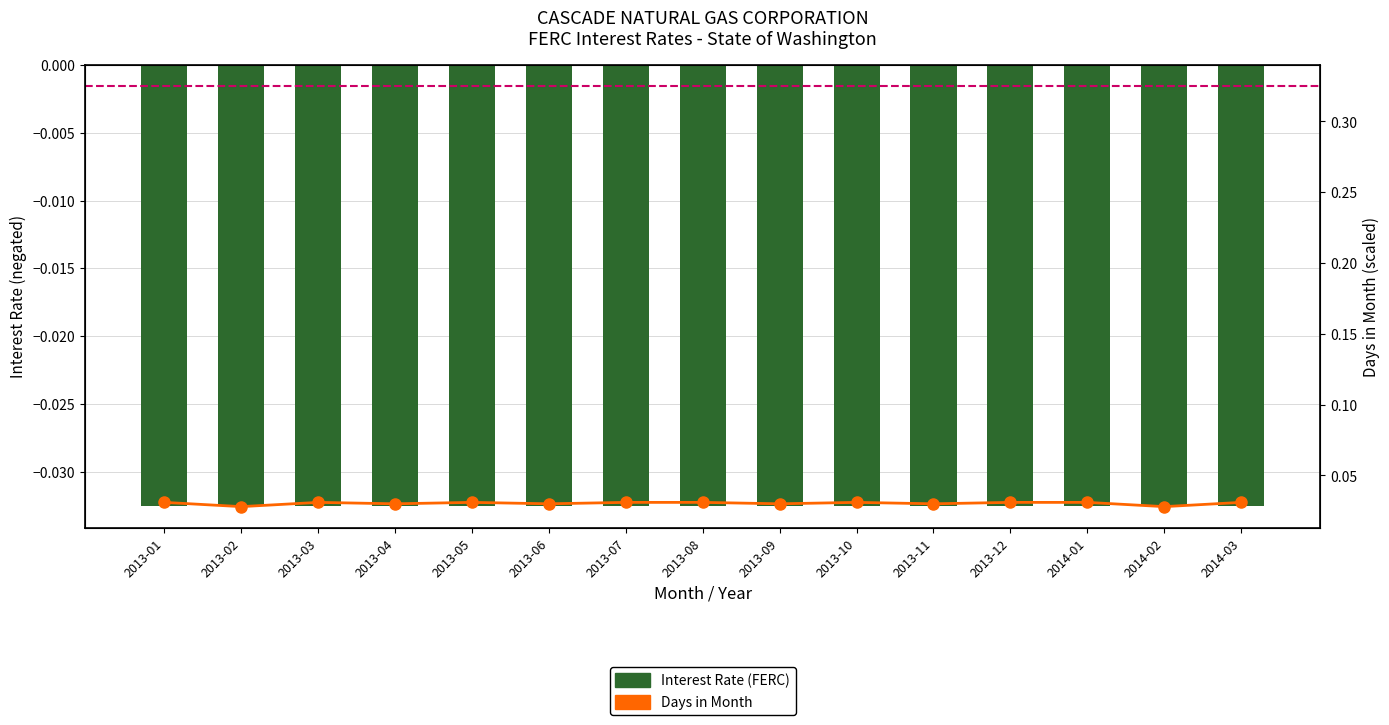

True or false: Days in Month (scaled) has a value of 0.0 at 2013-07.

True